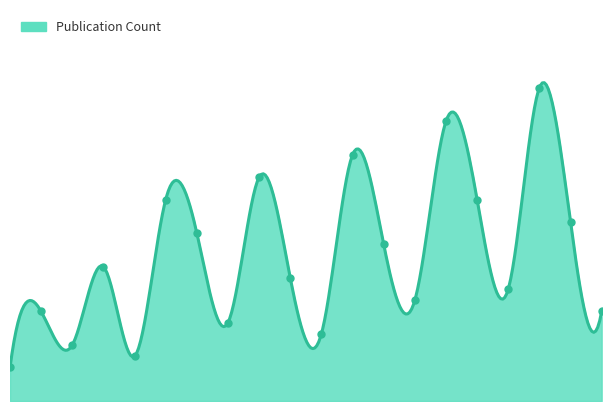

Between 2021-03 and 2021-09, which is larger?

2021-09